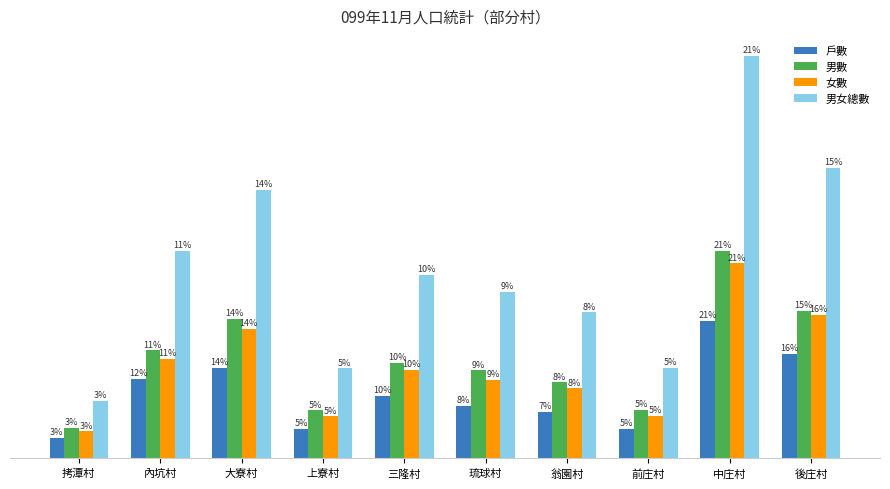

Are the bars grouped side by side (vs. stacked)?

Yes